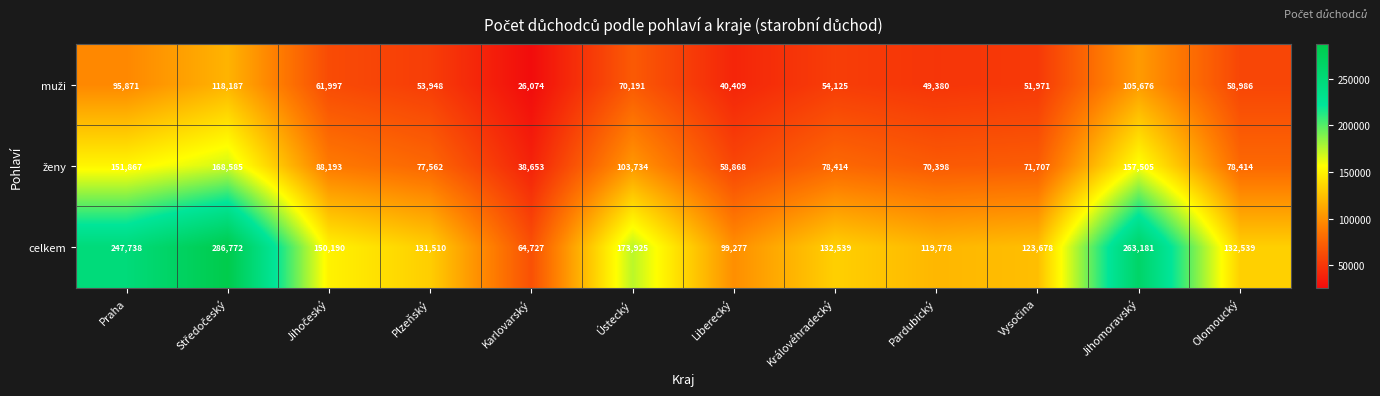

At how many categories does at least one series exceed 216243?

3